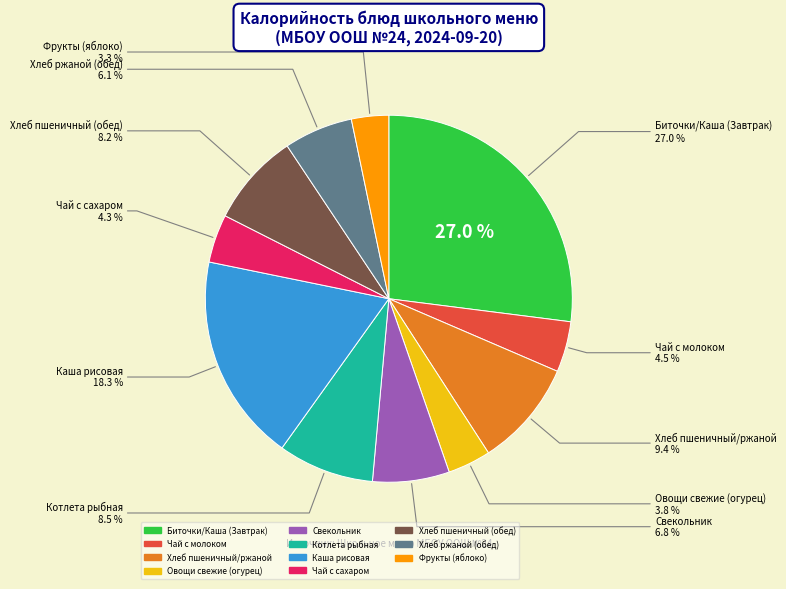

To the nearest percent, what portion does Хлеб пшеничный/ржаной represent?

9%